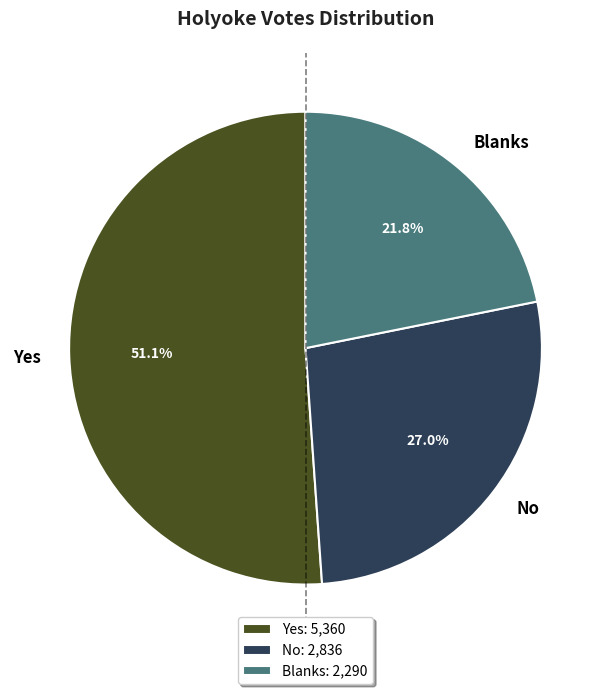

Rank the categories by value from lowest to highest.

Blanks, No, Yes